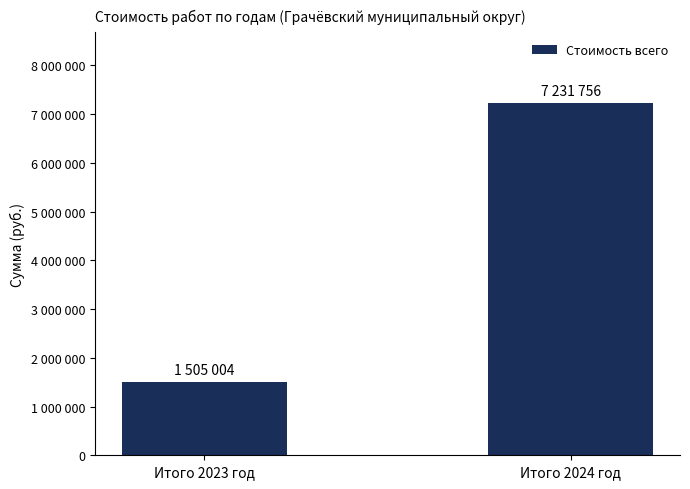

Where is the data nearest to the value 4368380?

Итого 2023 год